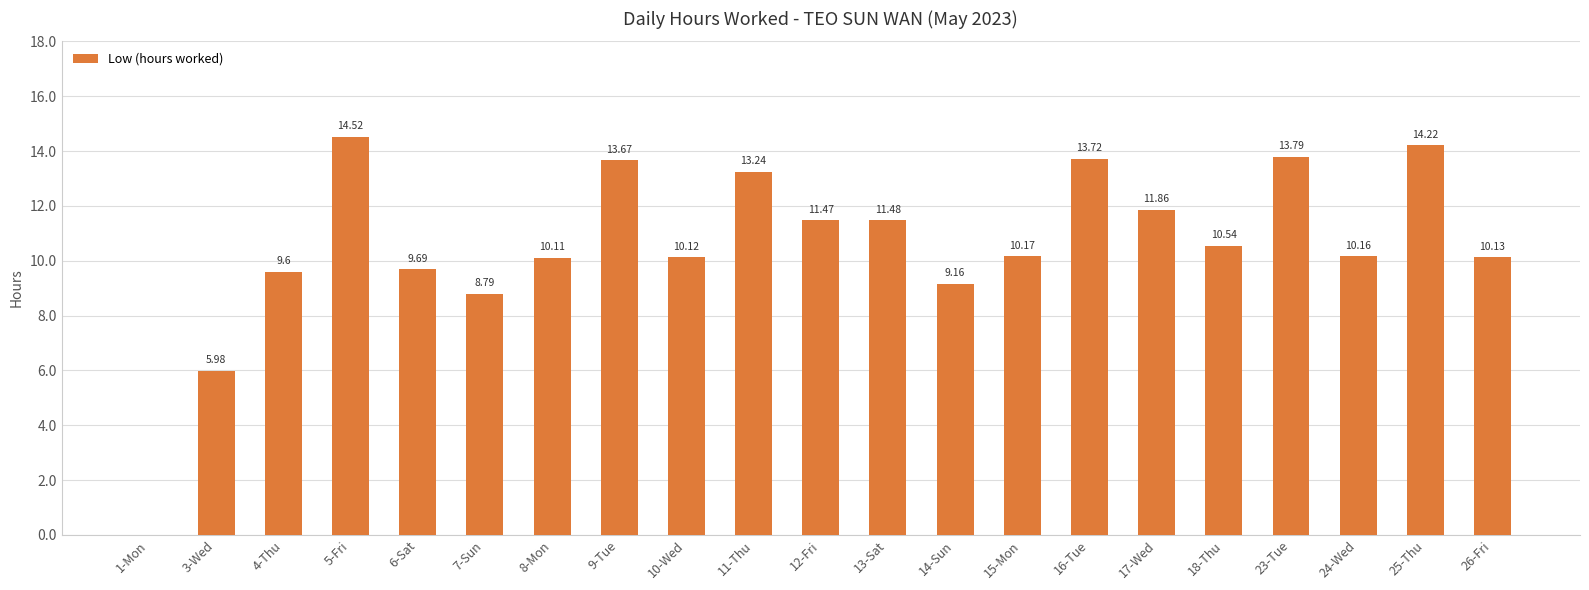

How many categories are shown in the chart?

21